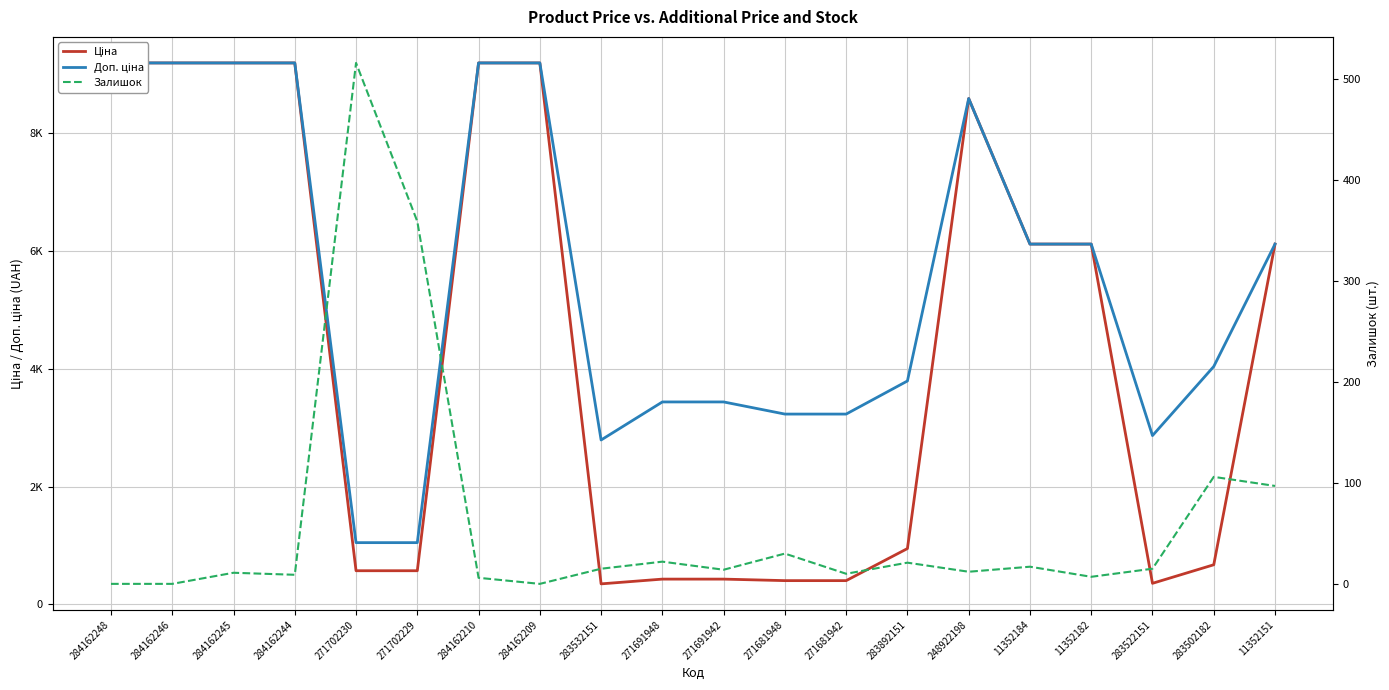

What position from the right is 284162245?

18